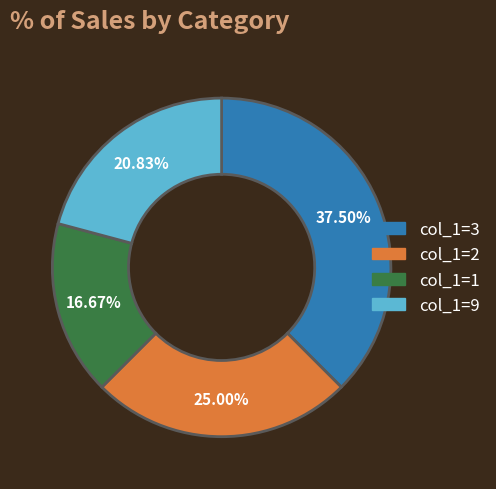

Approximately how many times larger is the value at col_1=2 compared to col_1=1?

1.5